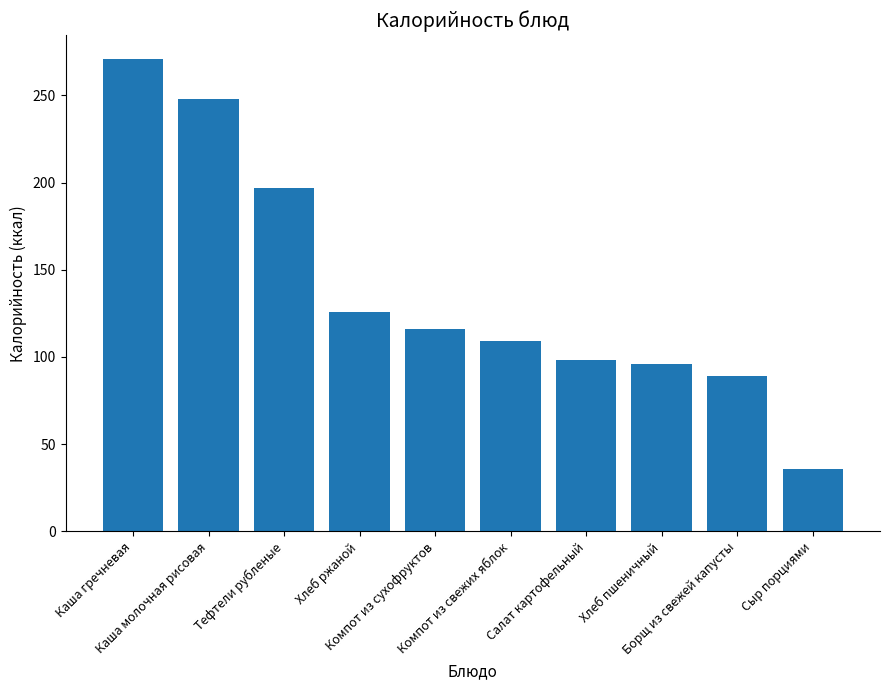

Which label corresponds to the largest value in the chart?

Каша гречневая